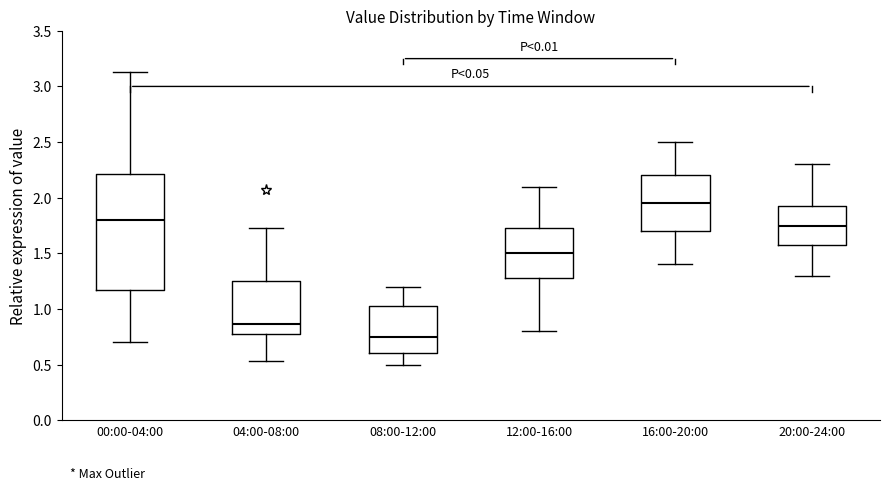

Reading left to right, read every box against the y-axis: the position of its median line, the range the box covers, and the ends of its whiskers. The values are not printed on the chart, so give them approximately, as read against the axis.

00:00-04:00: median 1.80, box 1.15 to 2.20, whiskers 0.70 to 3.15
04:00-08:00: median 0.85, box 0.80 to 1.25, whiskers 0.55 to 1.75
08:00-12:00: median 0.75, box 0.60 to 1.05, whiskers 0.50 to 1.20
12:00-16:00: median 1.50, box 1.30 to 1.75, whiskers 0.80 to 2.10
16:00-20:00: median 1.95, box 1.70 to 2.20, whiskers 1.40 to 2.50
20:00-24:00: median 1.75, box 1.60 to 1.95, whiskers 1.30 to 2.30